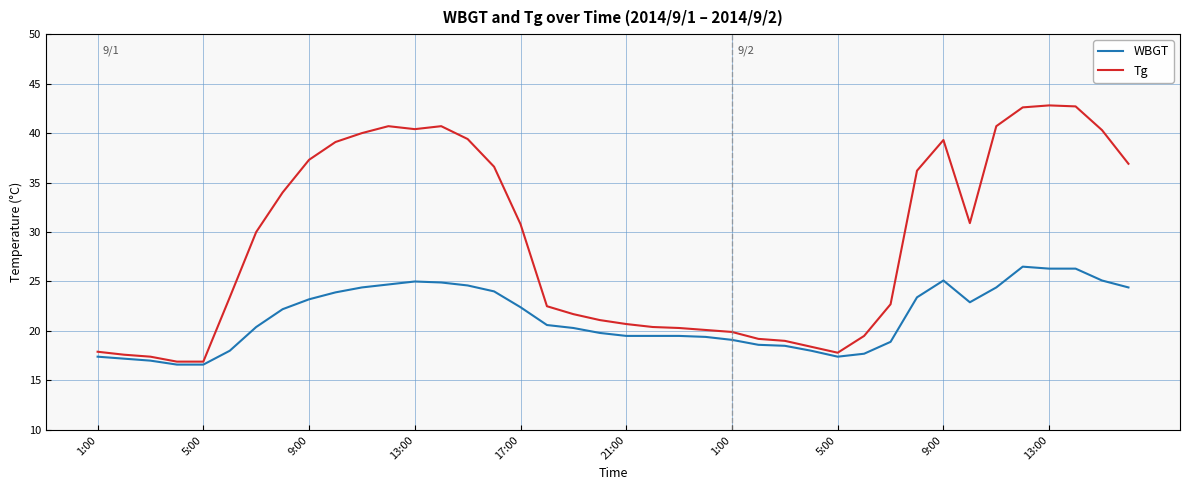

List the series in order of their peak value, highest first.

Tg, WBGT